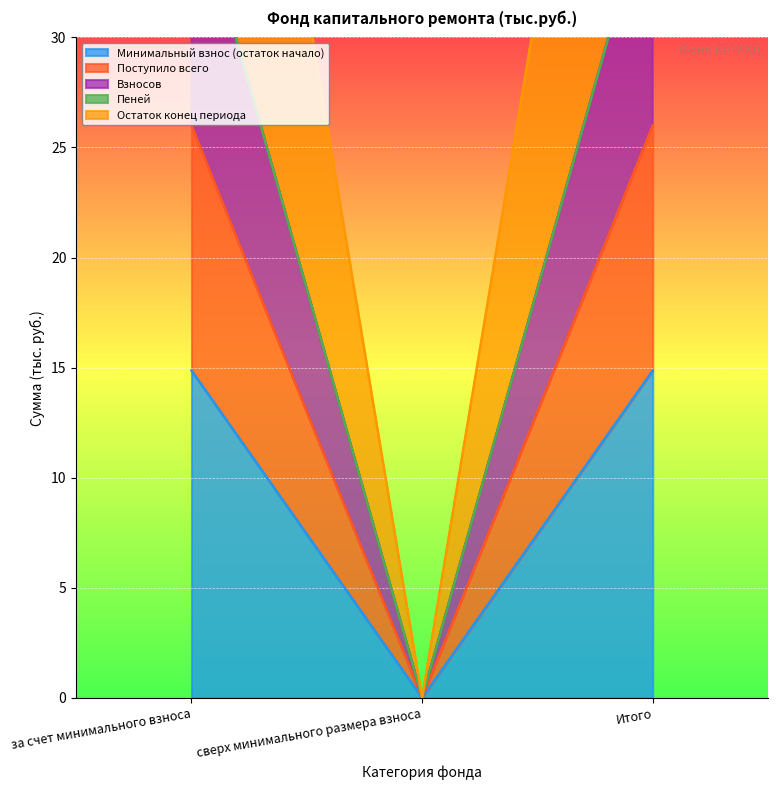

What is the difference between the maximum and minimum values in the Остаток конец периода series?

37.1